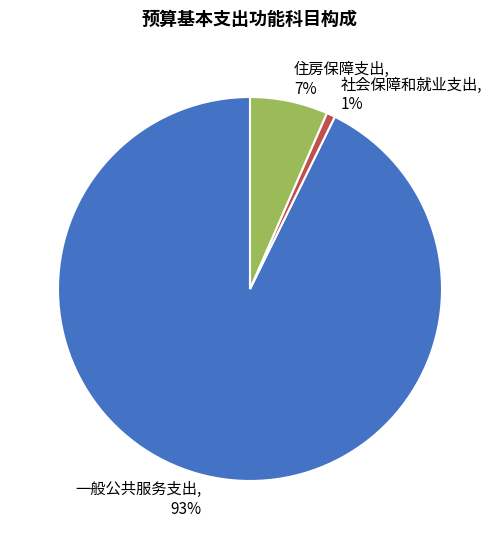

Rank the categories by value from highest to lowest.

一般公共服务支出, 住房保障支出, 社会保障和就业支出